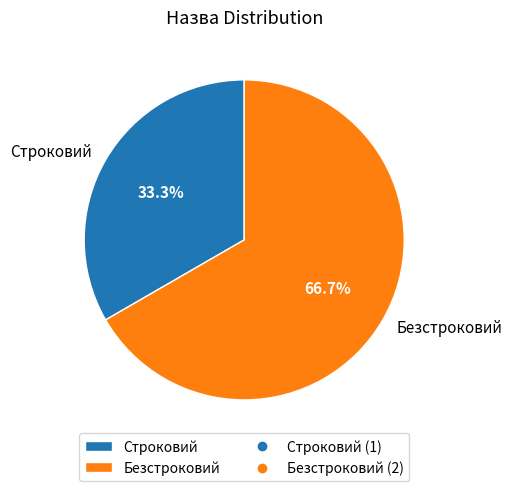

True or false: Строковий accounts for 33% of the total.

True